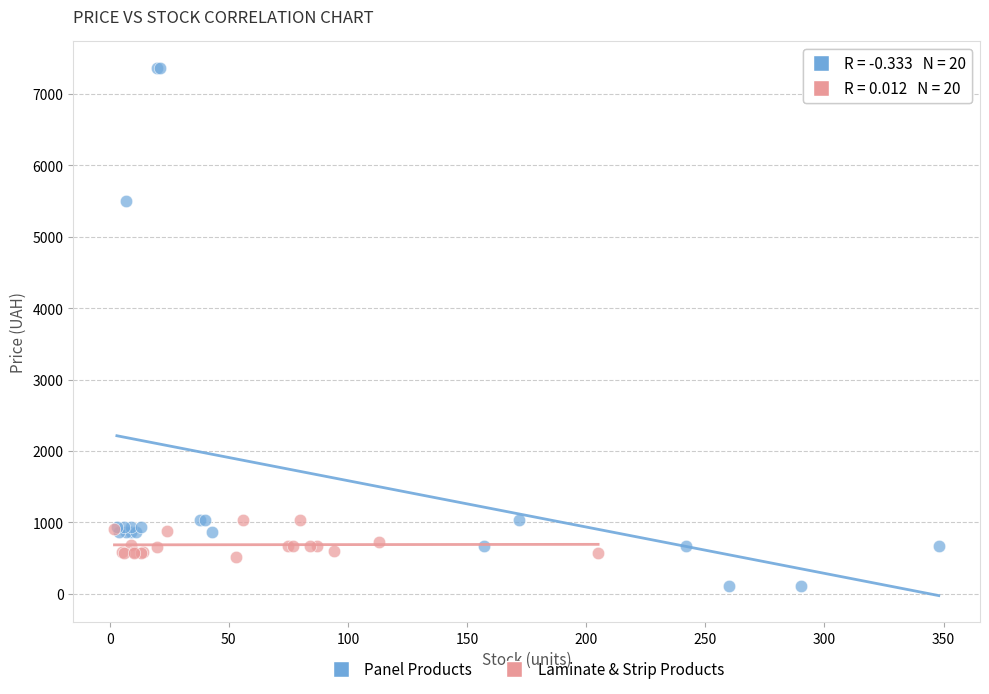

Which series contains the highest Y value?

Panel Products